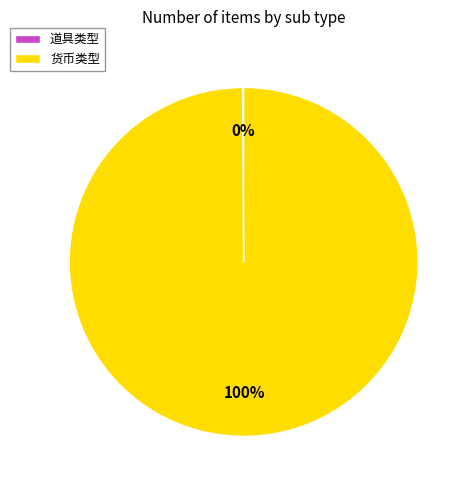

Does 货币类型 account for over 50% of the chart?

Yes